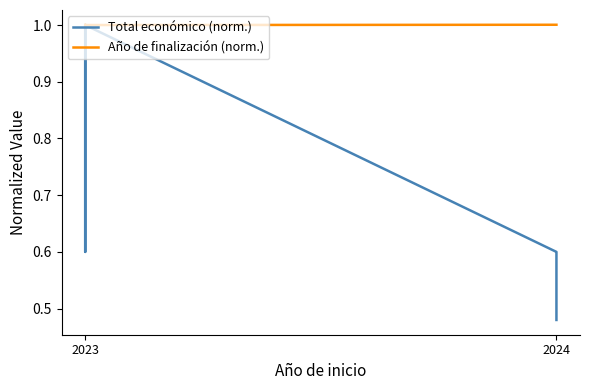

Which series changed the most between 2023 and 2024?

Total económico (norm.)